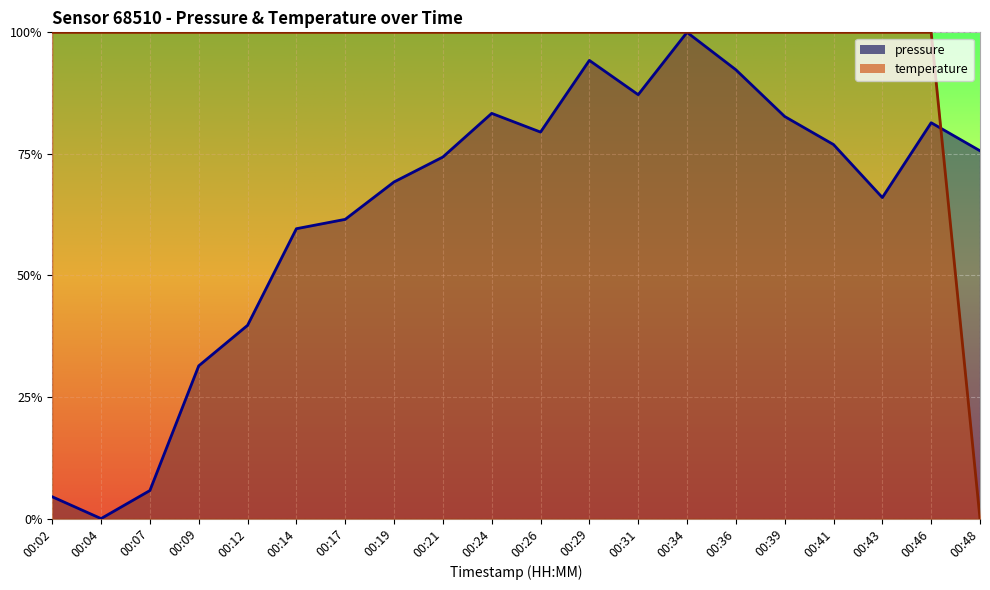

True or false: temperature and pressure cross at least once.

True